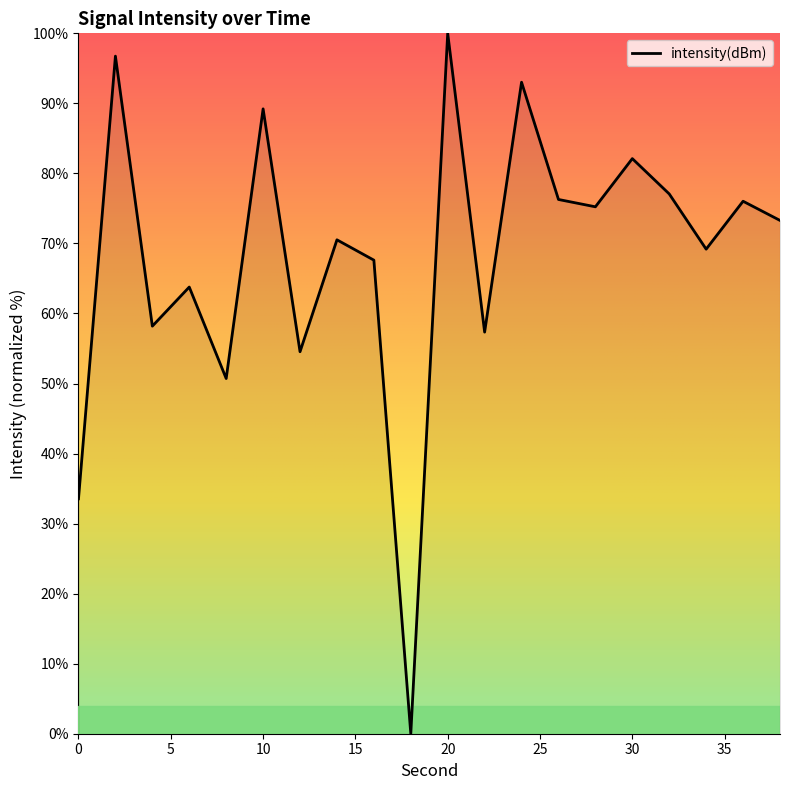

What is the greatest value displayed?

100.0